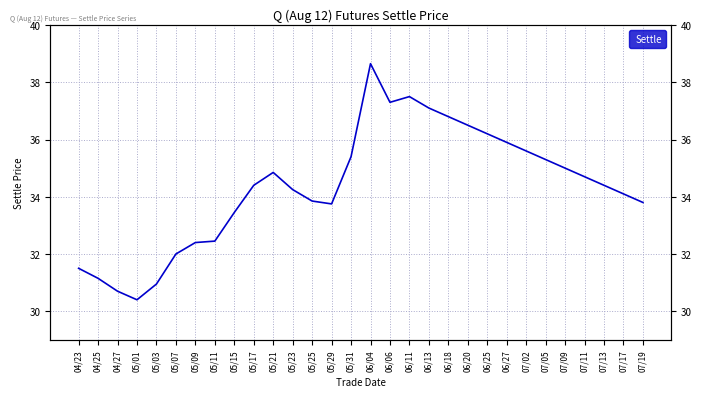

Rank the categories by value from lowest to highest.

05/01, 04/27, 05/03, 04/25, 04/23, 05/07, 05/09, 05/11, 05/15, 05/29, 07/19, 05/25, 07/17, 05/23, 05/17, 07/13, 07/11, 05/21, 07/09, 07/05, 05/31, 07/02, 06/27, 06/25, 06/20, 06/18, 06/13, 06/06, 06/11, 06/04